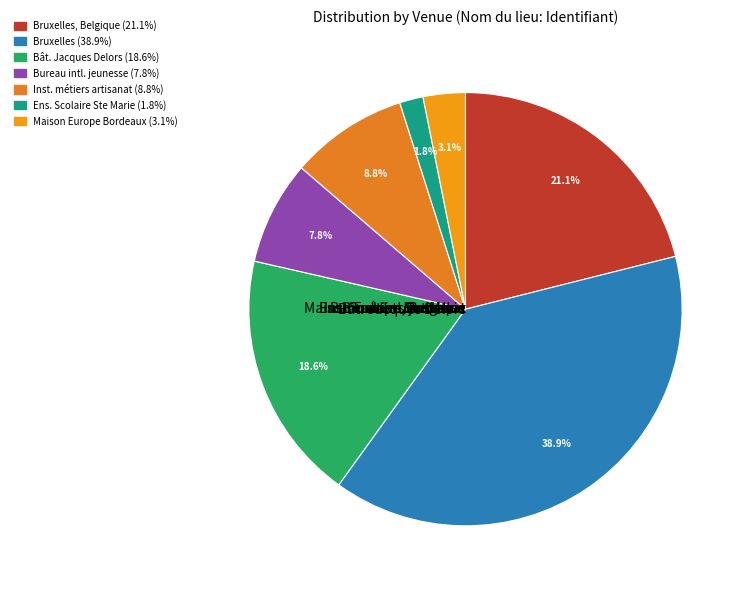

What percentage is the Bruxelles slice, to the nearest percent?

39%